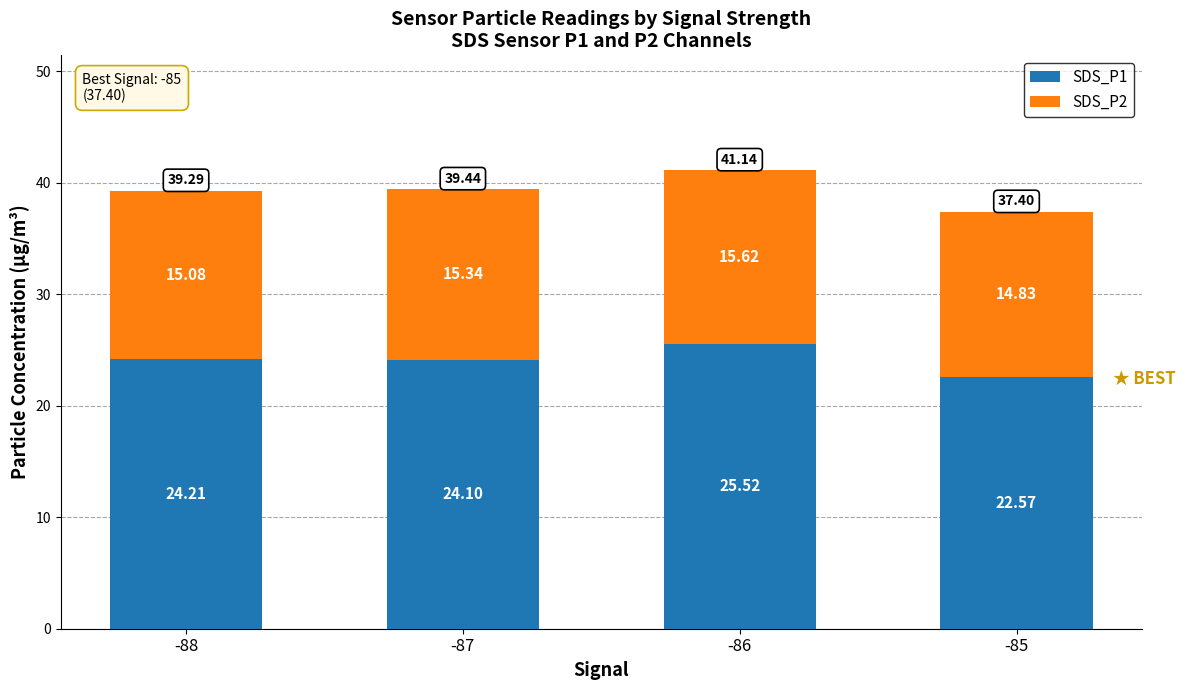

At which category is the sum across all series the highest?

-86